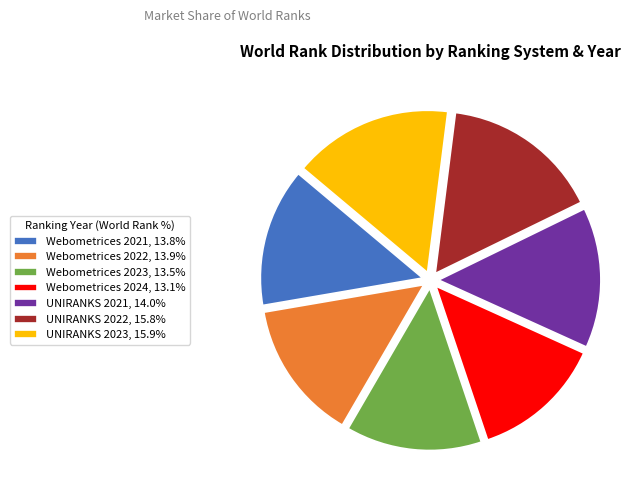

Is UNIRANKS 2023, 15.9% the majority of the pie?

No